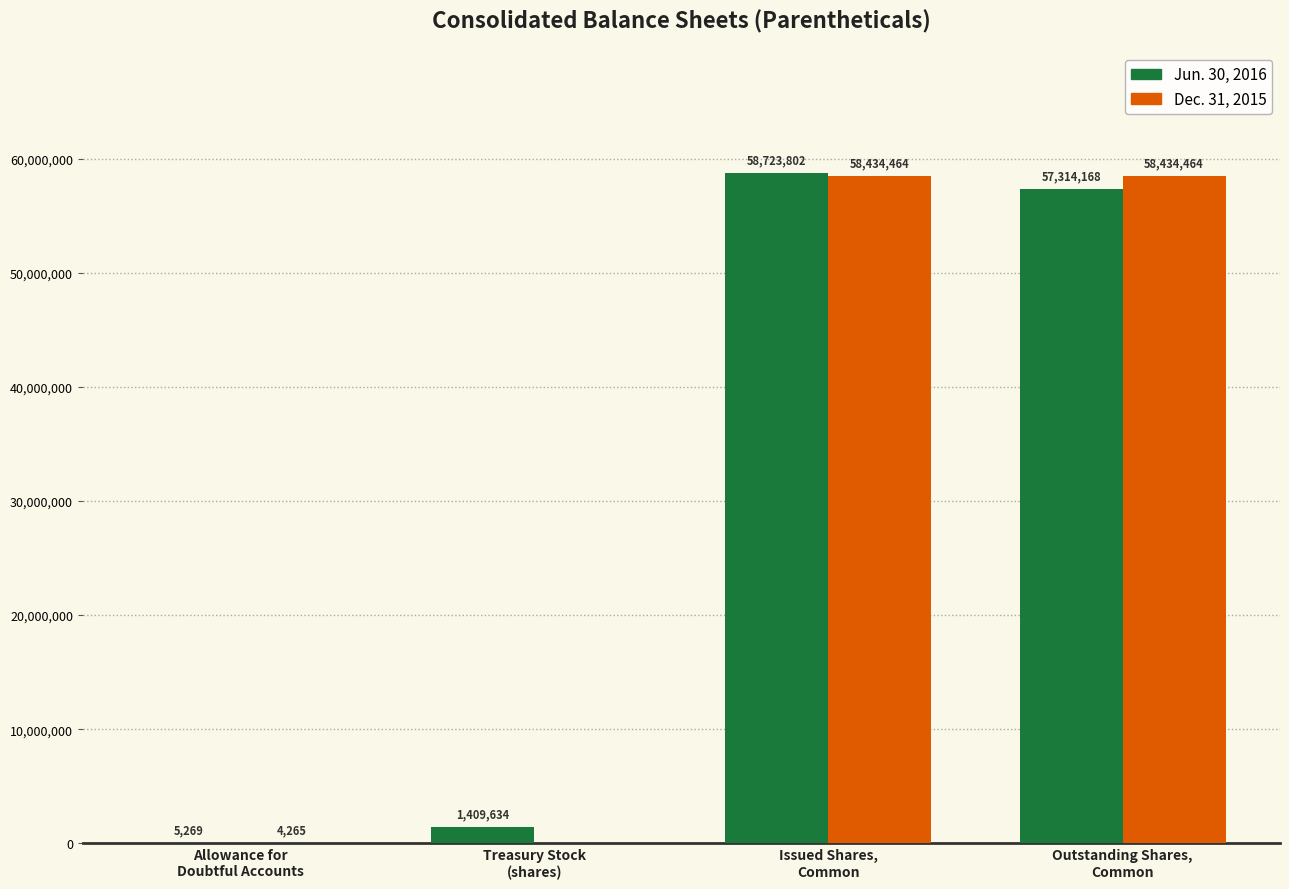

What is the sum of all Dec. 31, 2015 values?

116873193